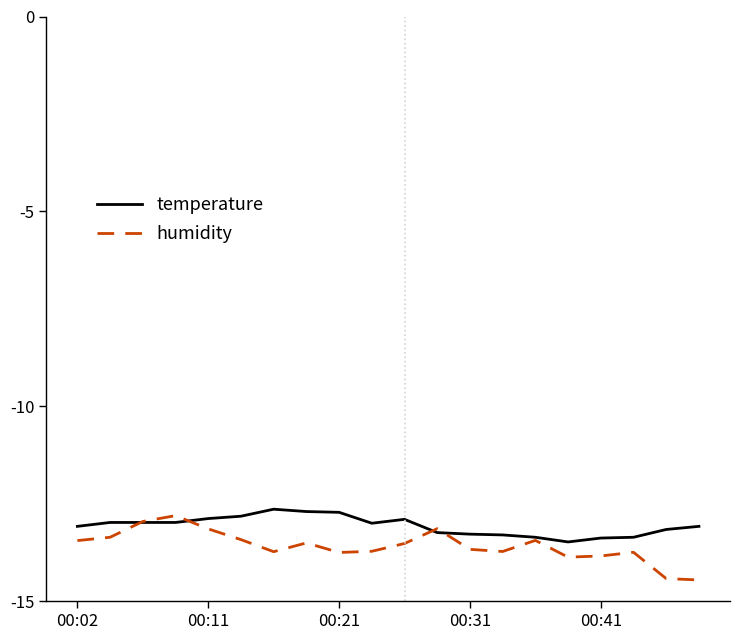

Which series has the widest spread of values?

humidity